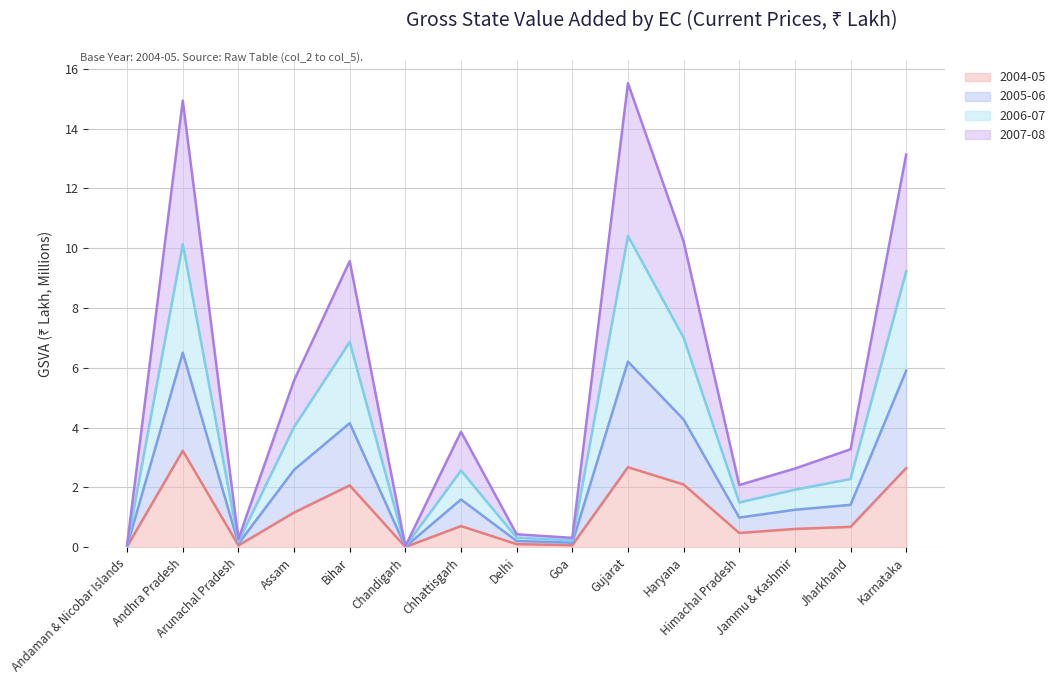

At which category is the sum across all series the highest?

Gujarat